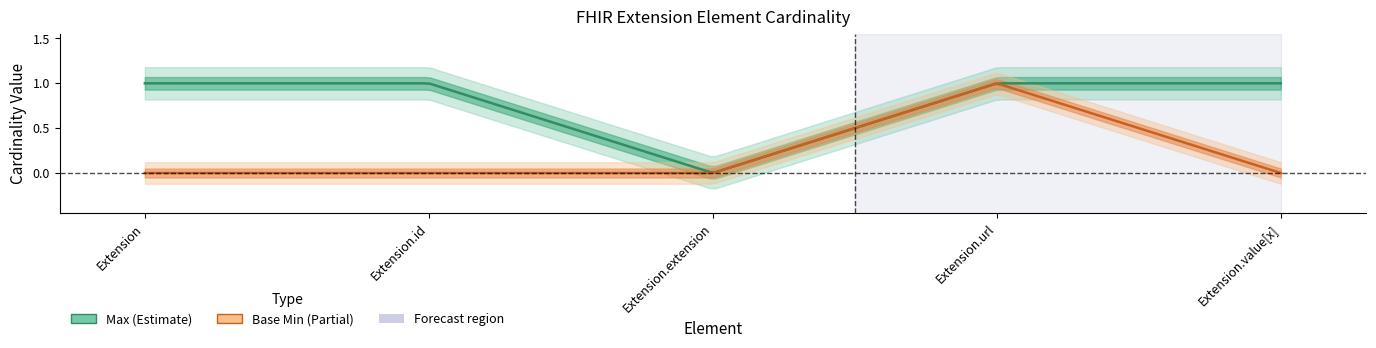

Which category has the highest value in the Base Min series?

Extension.url